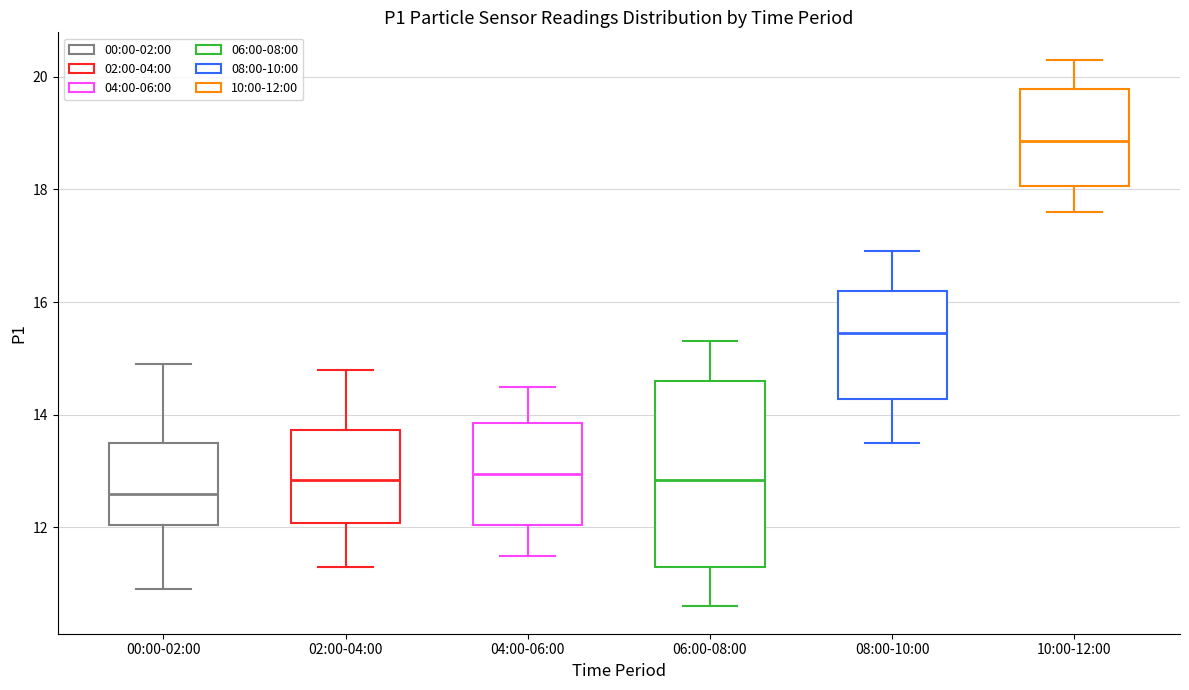

Which box is the tallest, from its lower edge to its upper edge?

06:00-08:00